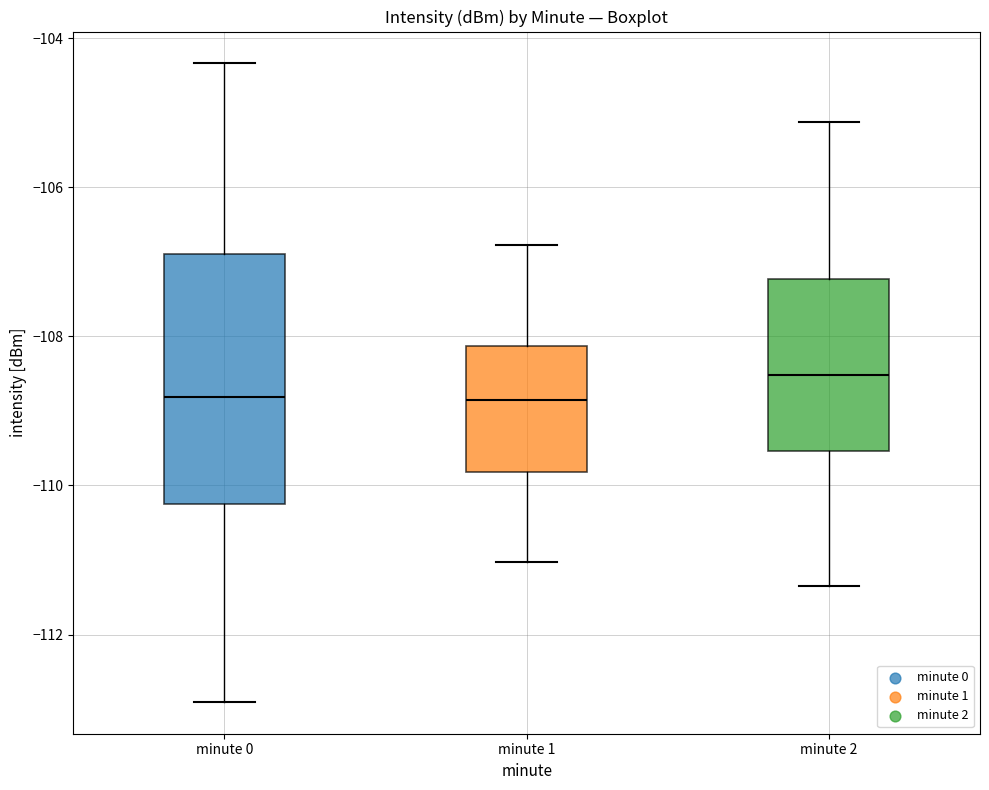

Which box is the tallest, from its lower edge to its upper edge?

minute 0